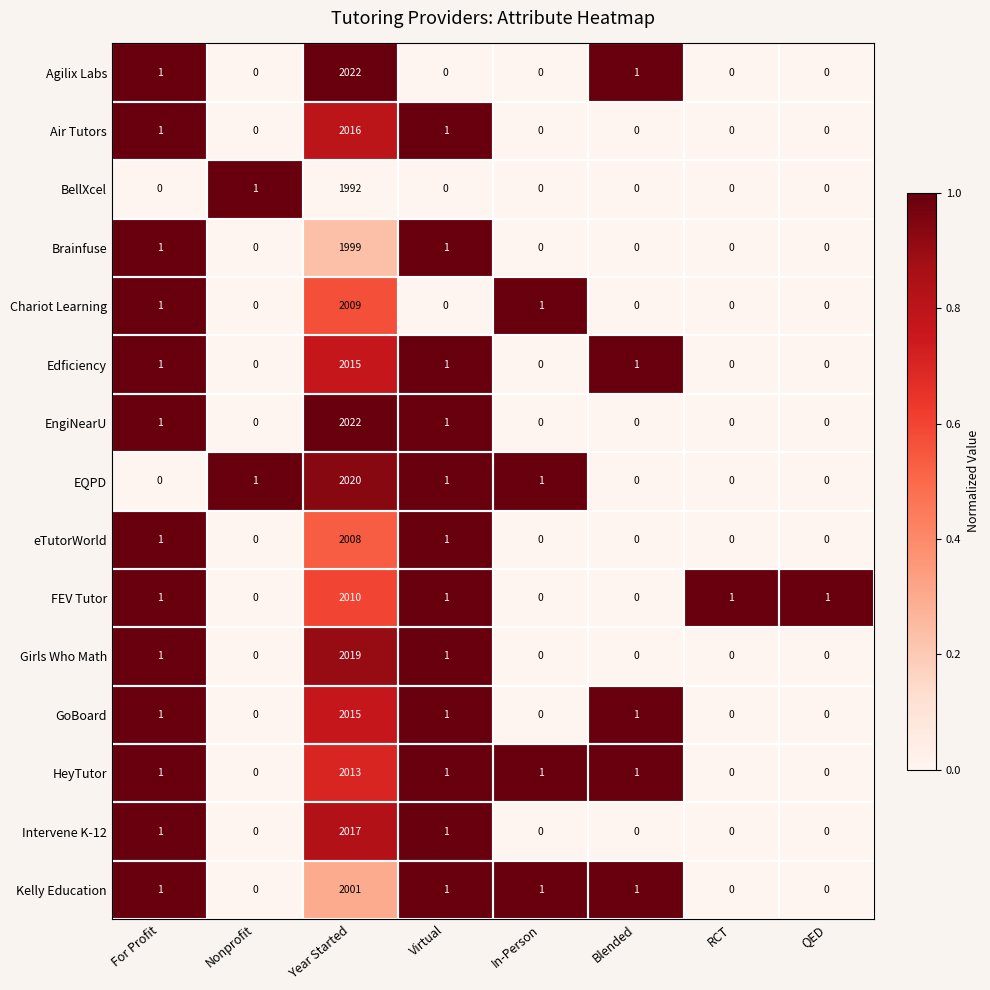

What is the sum of all EQPD values?

2023